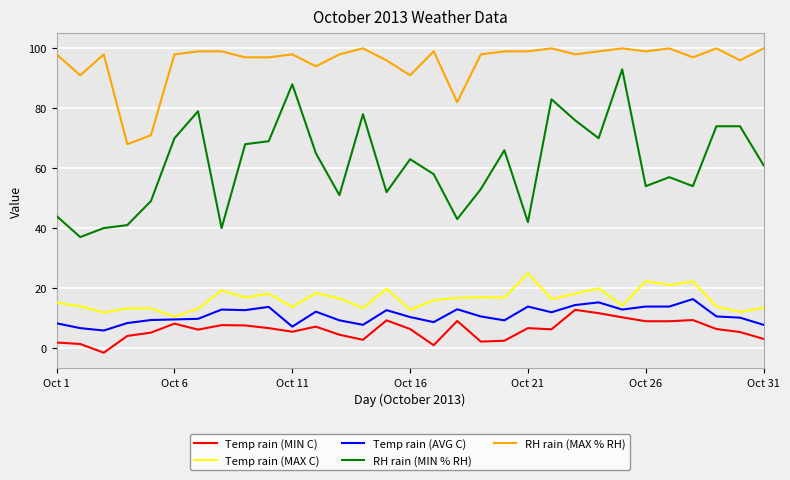

What is the highest value of the RH rain (MAX % RH) series?

100.0